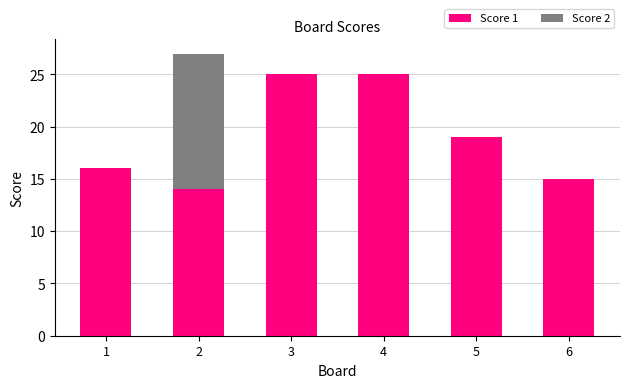

The value of Score 1 at 4 is 25. True or false?

True